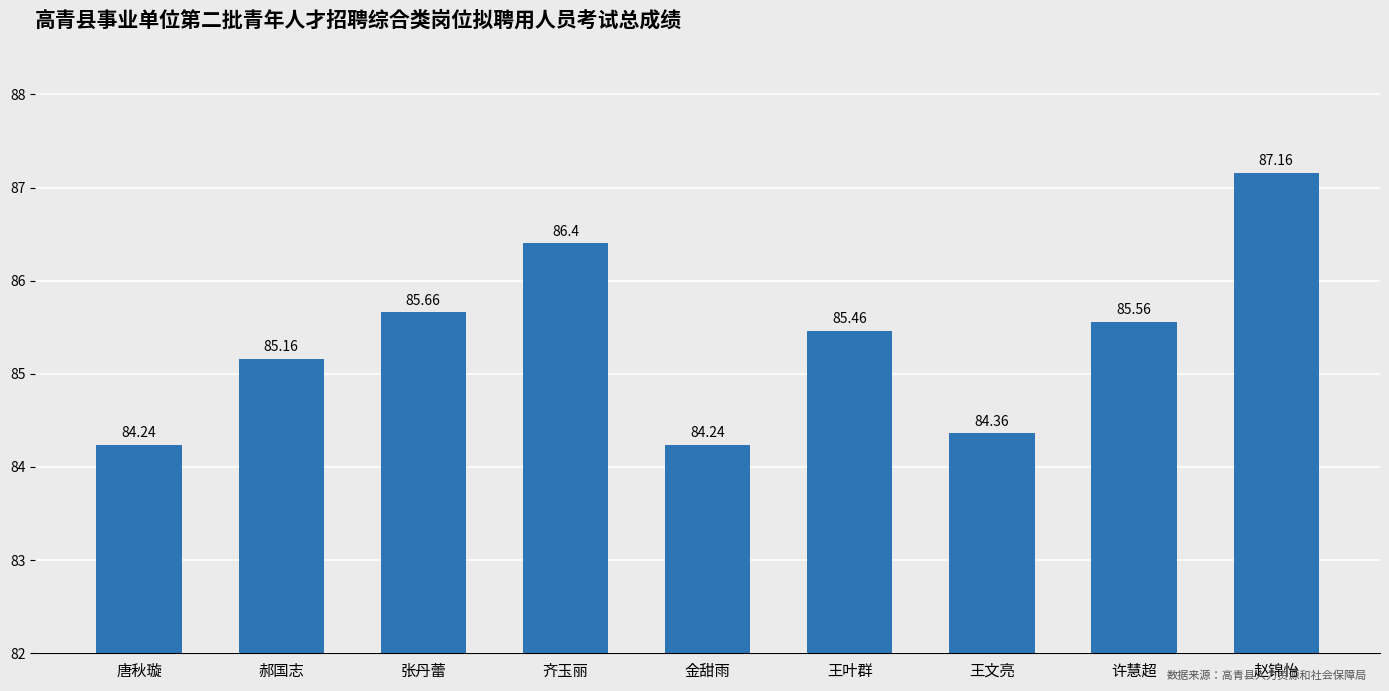

True or false: the data shows 84.2 at 金甜雨.

True